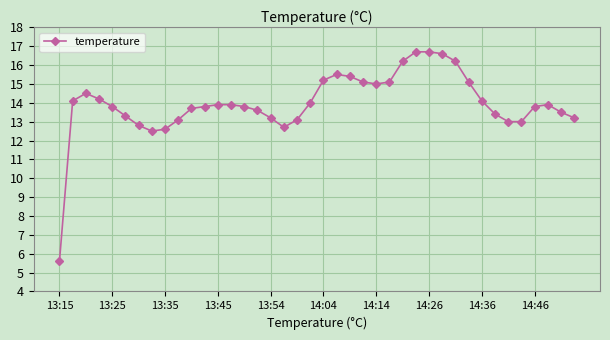

What is the value of the 27th point from the left?

16.2